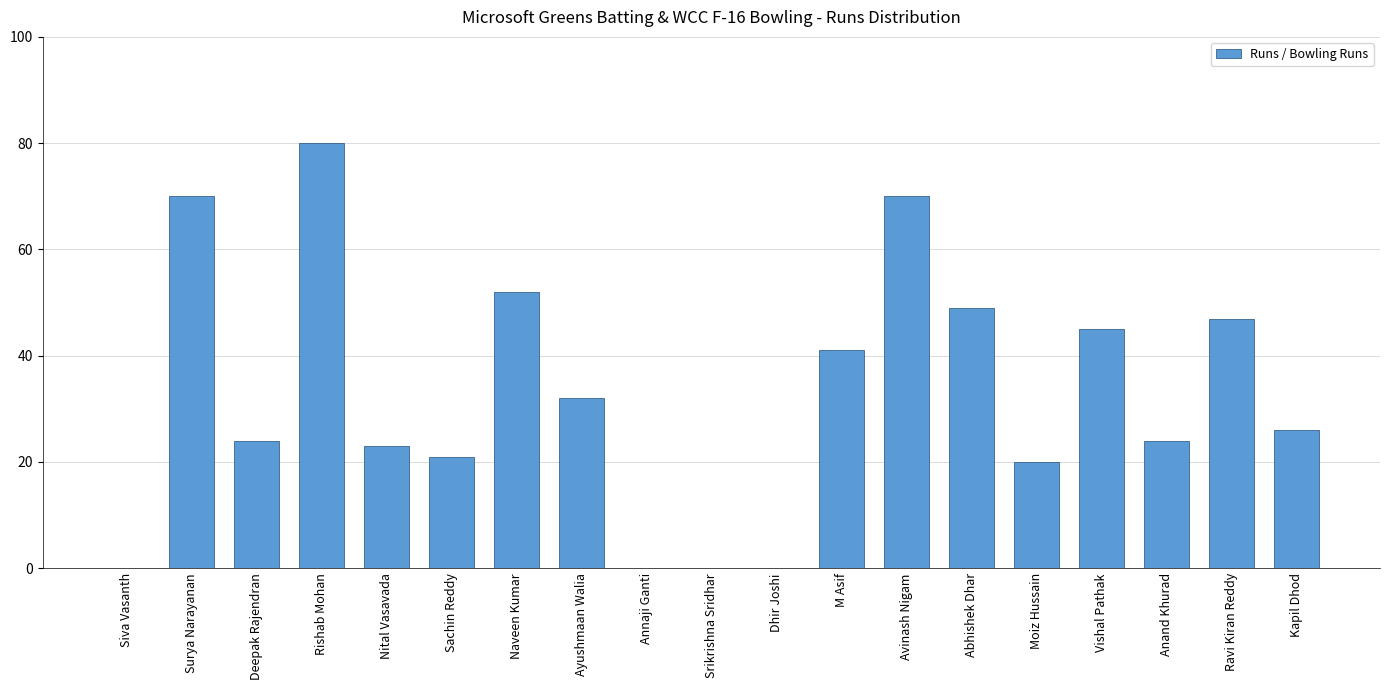

Is it true that the value at Ravi Kiran Reddy is 66?

False